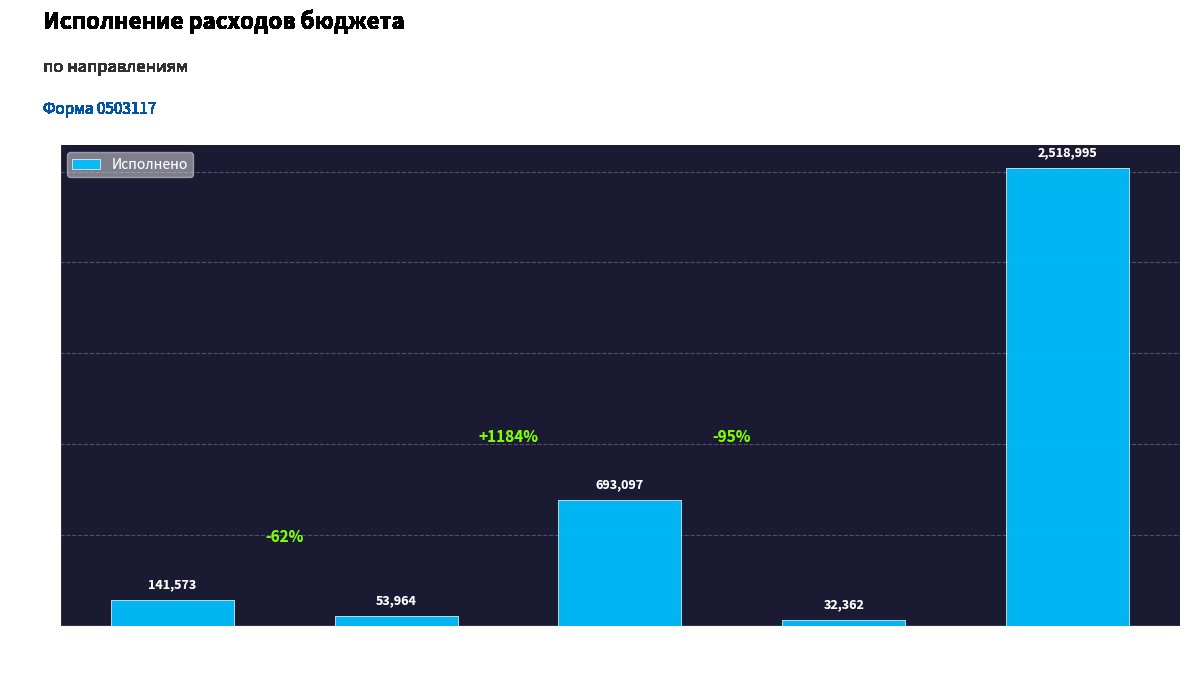

What is the greatest value displayed?

2518995.1